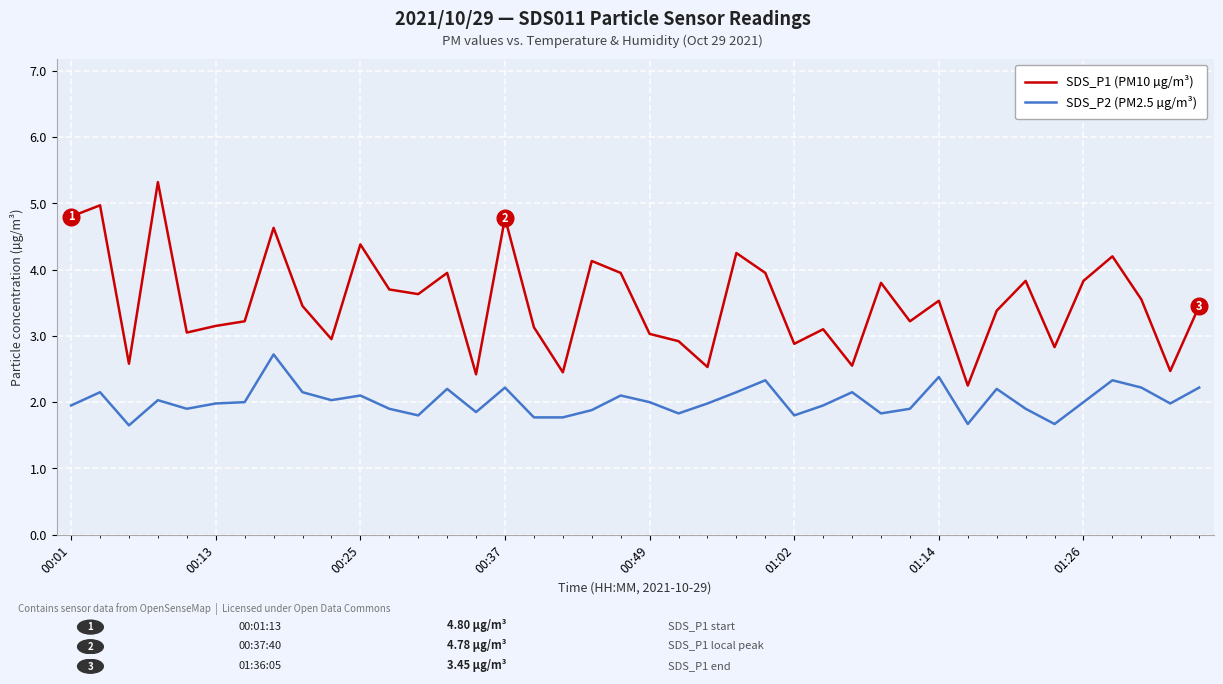

Which series has the largest total across all categories?

SDS_P1 (PM10 µg/m³)